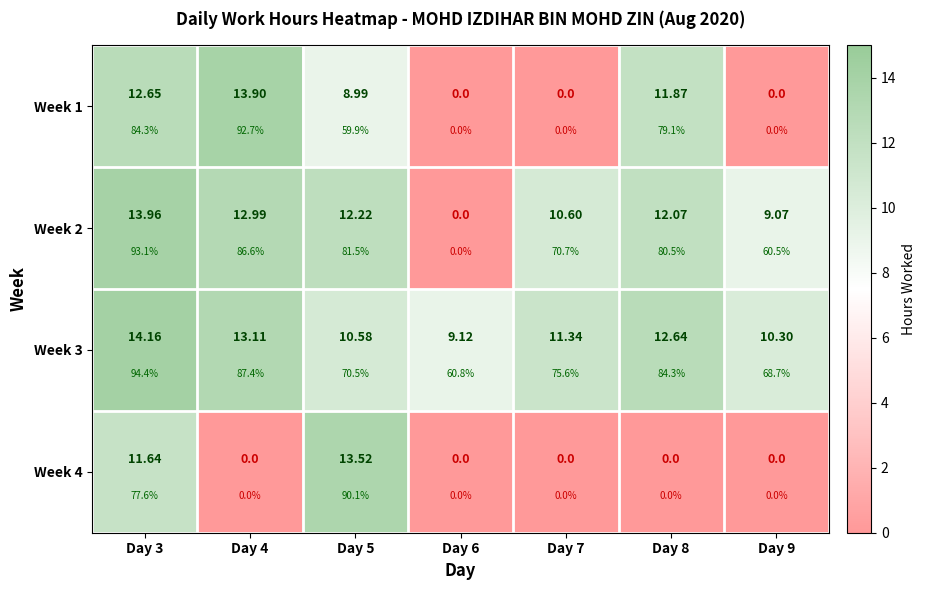

Is the value of Week 3 at Day 5 greater than the value of Week 1 at Day 7?

Yes